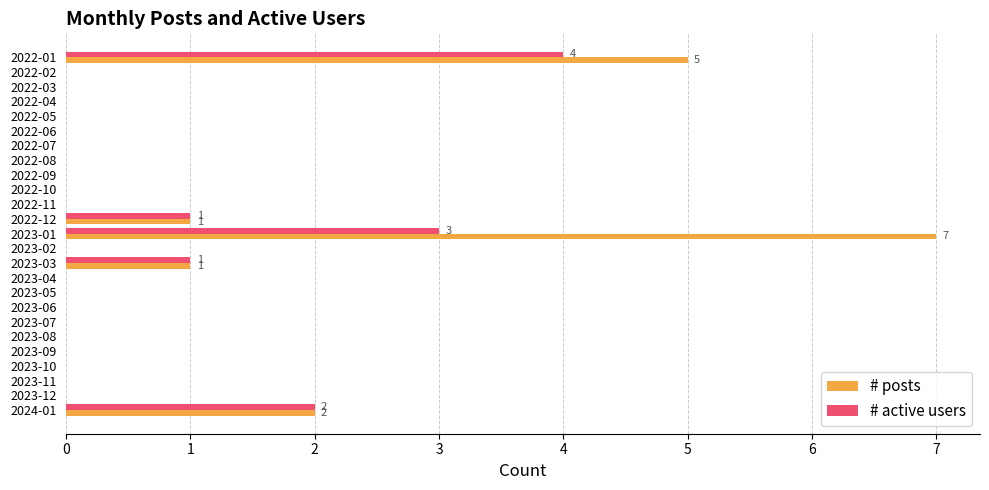

What is the sum of all # active users values?

11